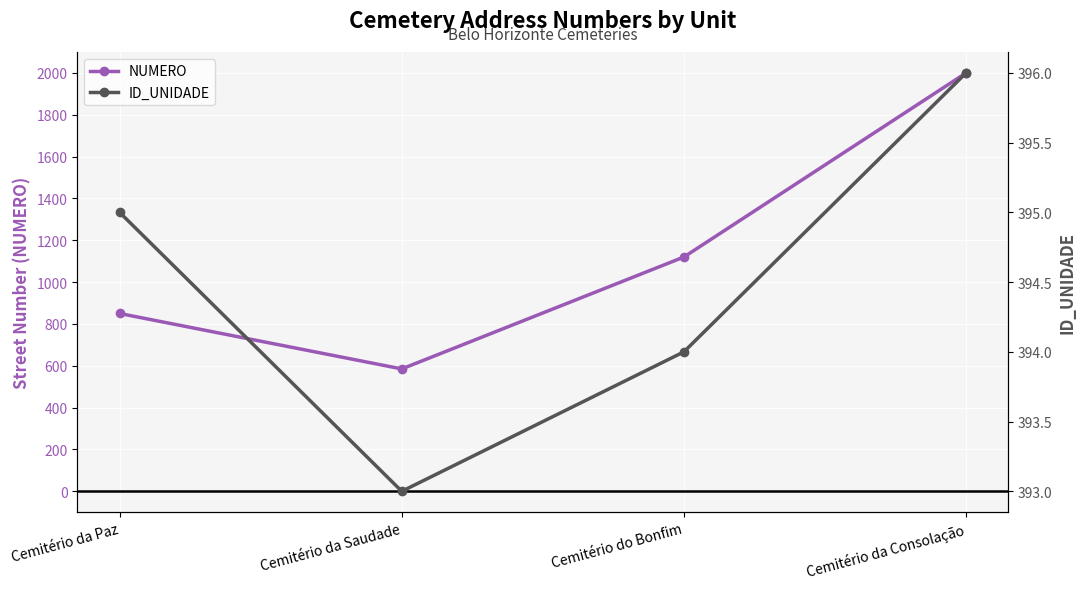

At which label does ID_UNIDADE first exceed 395?

Cemitério da Consolação